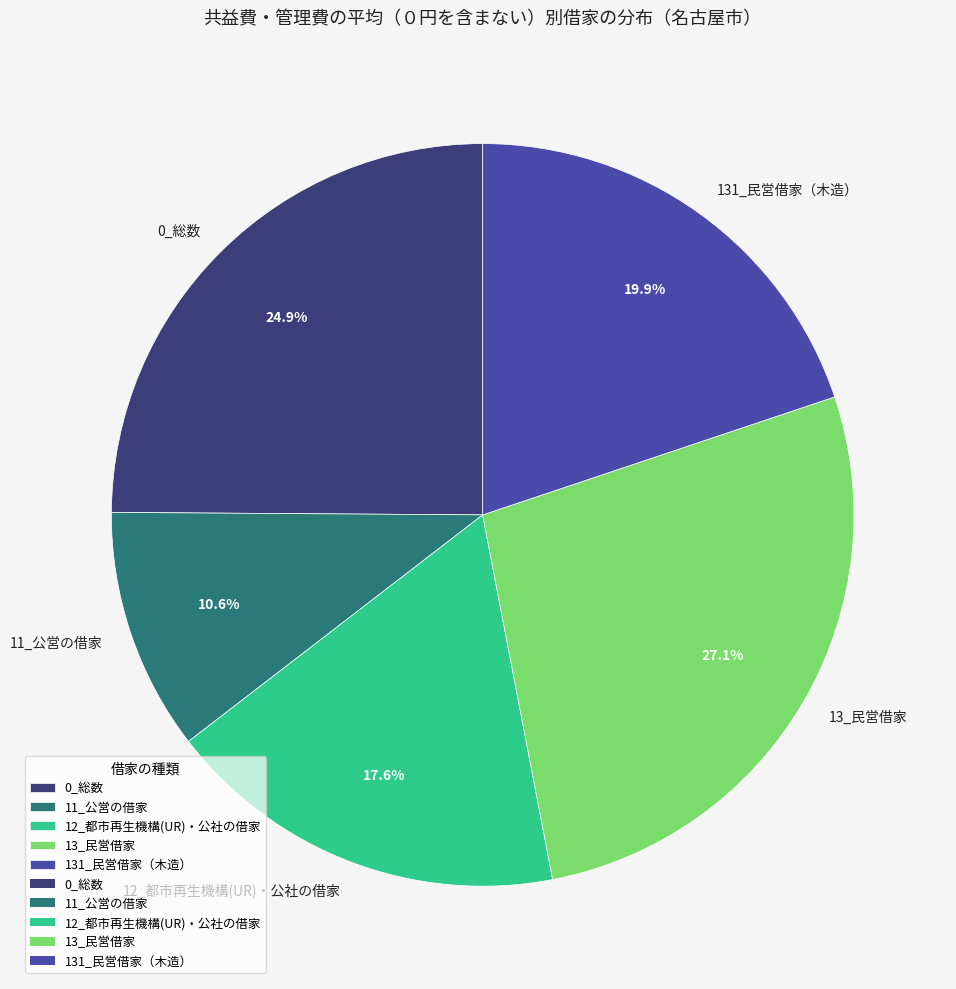

Combined, do 131_民営借家（木造） and 11_公営の借家 account for over 50%?

No